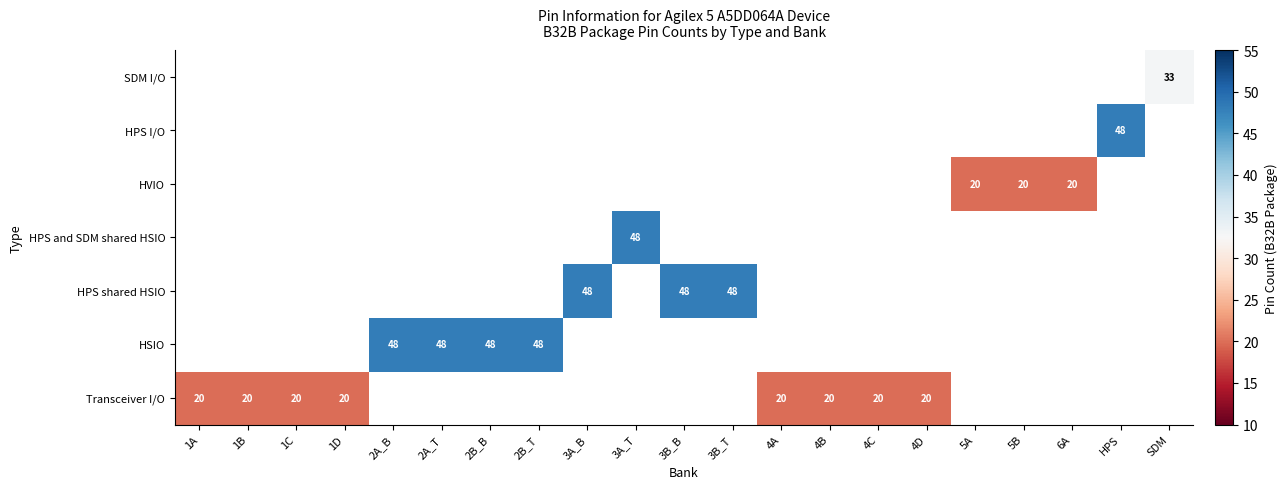

Is it true that HVIO equals 20 at 5B?

True